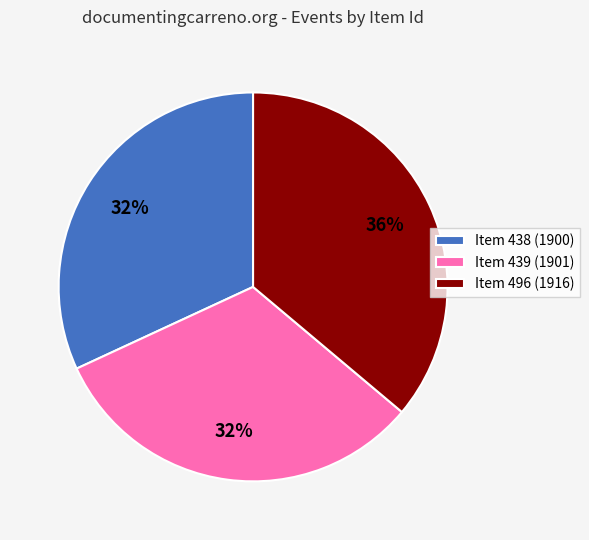

To the nearest percent, what portion does Item 496 (1916) represent?

36%